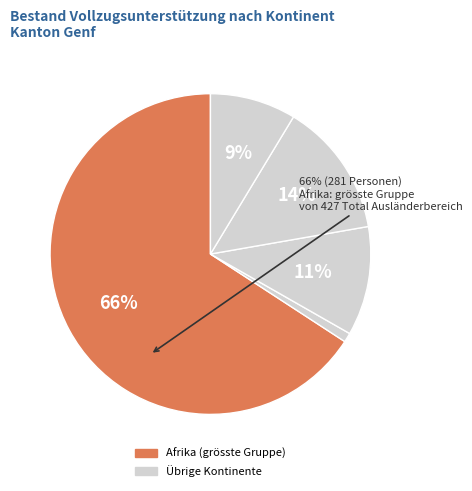

Count the number of slices in the pie.

5